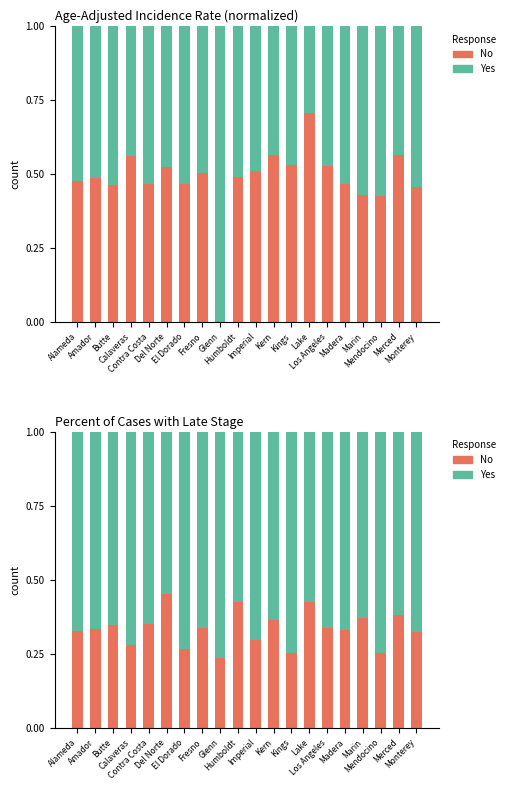

What is the value of the Yes bar at the 19th from the left?

0.6